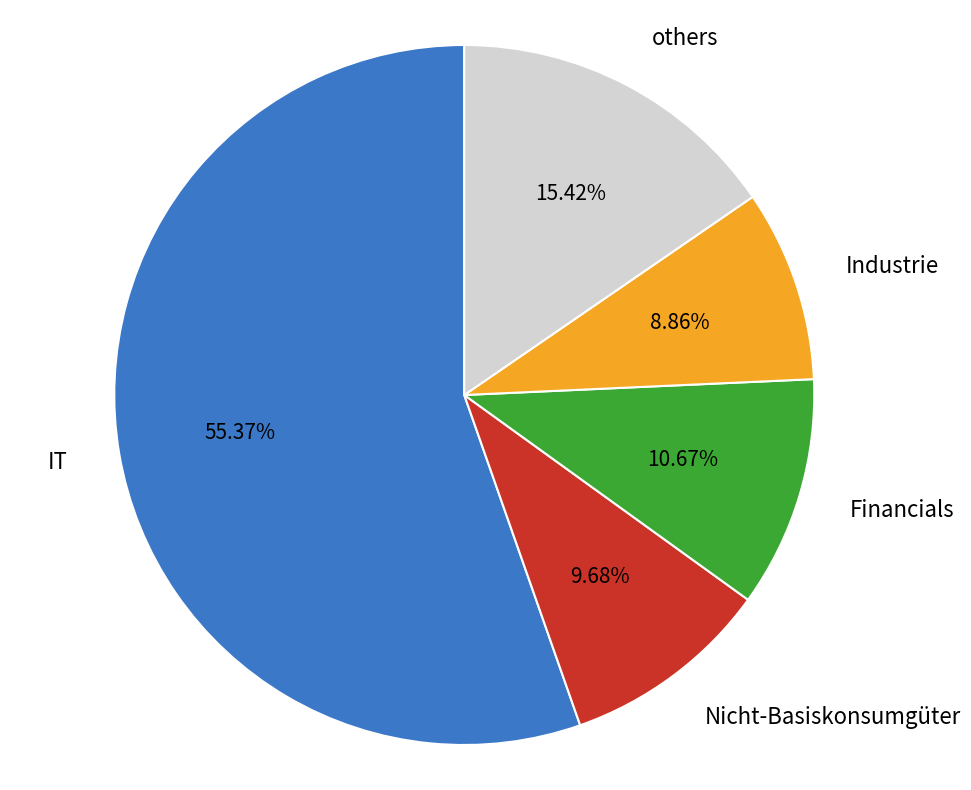

Is there a majority slice in this chart?

Yes